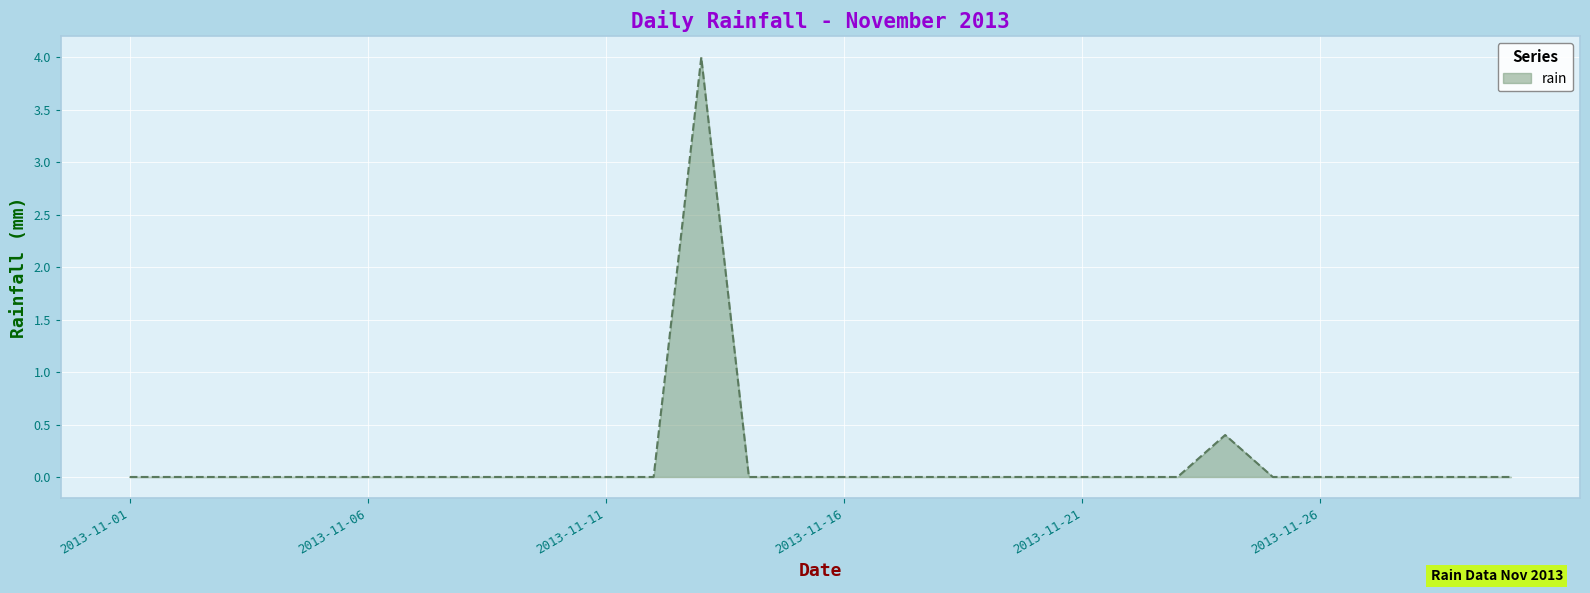

How many values are between 0 and 1?

29